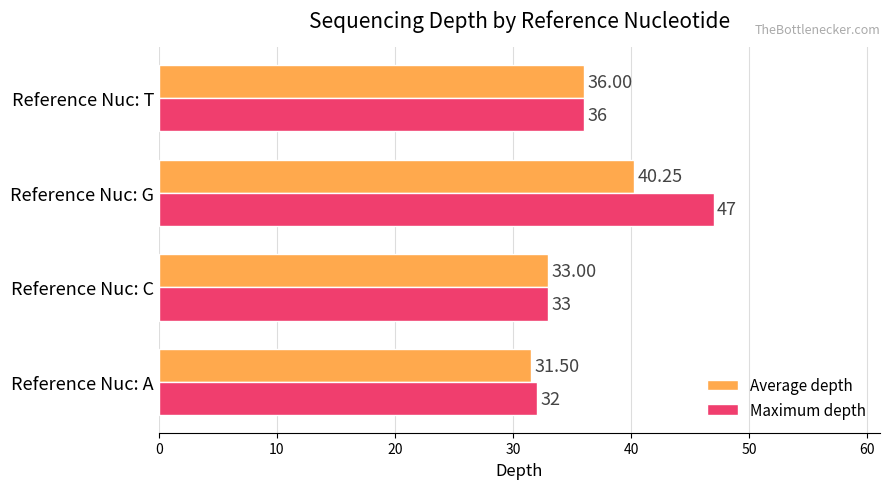

What is the total value across all series at Reference Nuc: C?

66.0